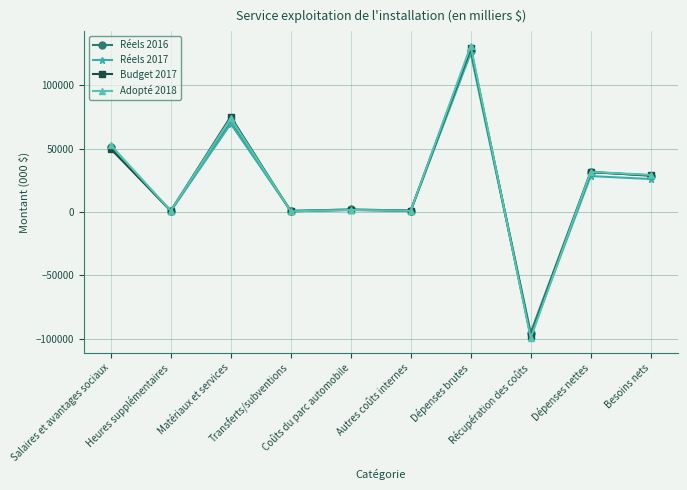

What are all the series names shown in the legend?

Réels 2016, Réels 2017, Budget 2017, Adopté 2018